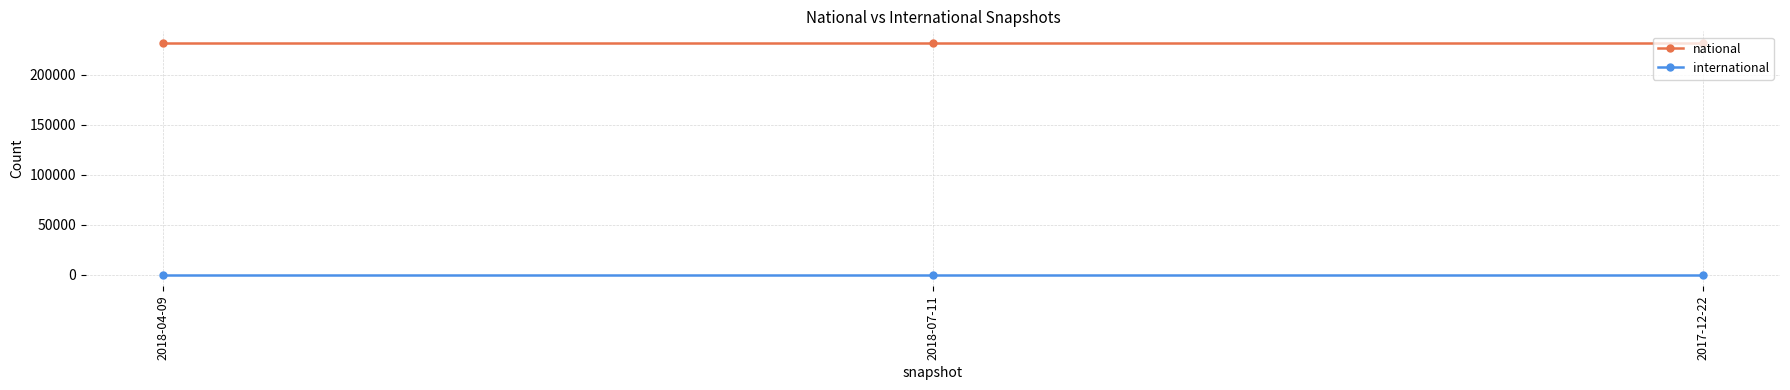

What is the maximum value for national?

232108